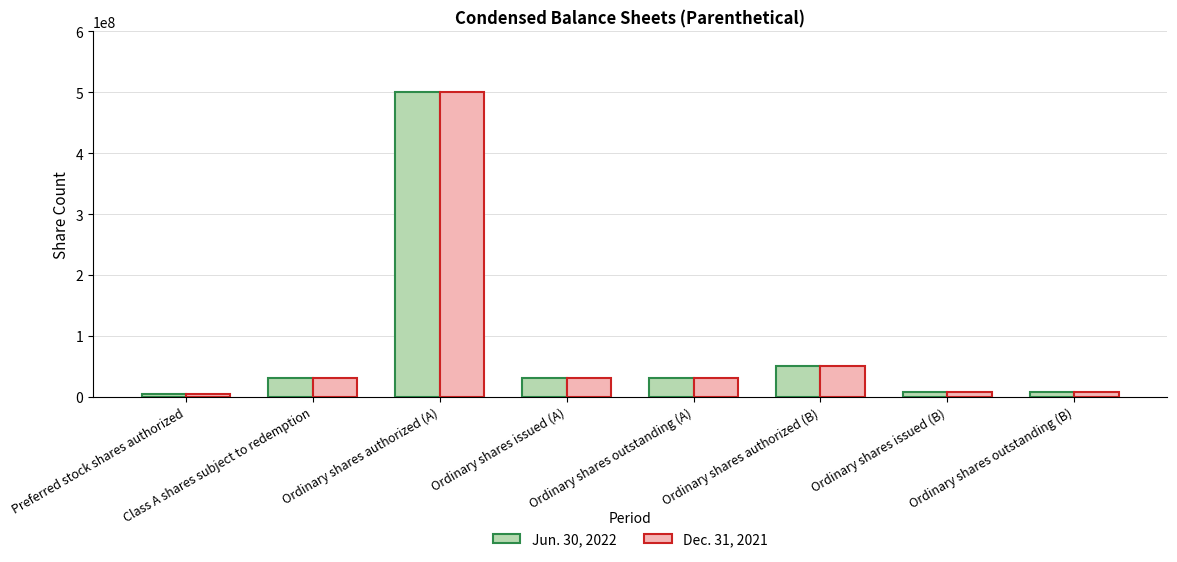

Are the bars grouped side by side (vs. stacked)?

Yes